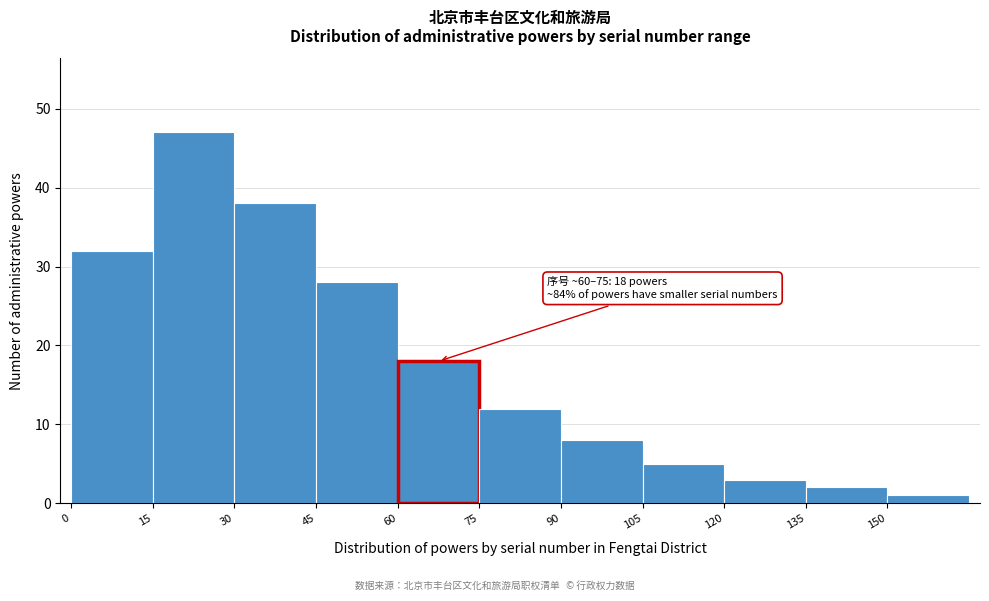

Over which range of the x-axis is the bar tallest?

15 to 30